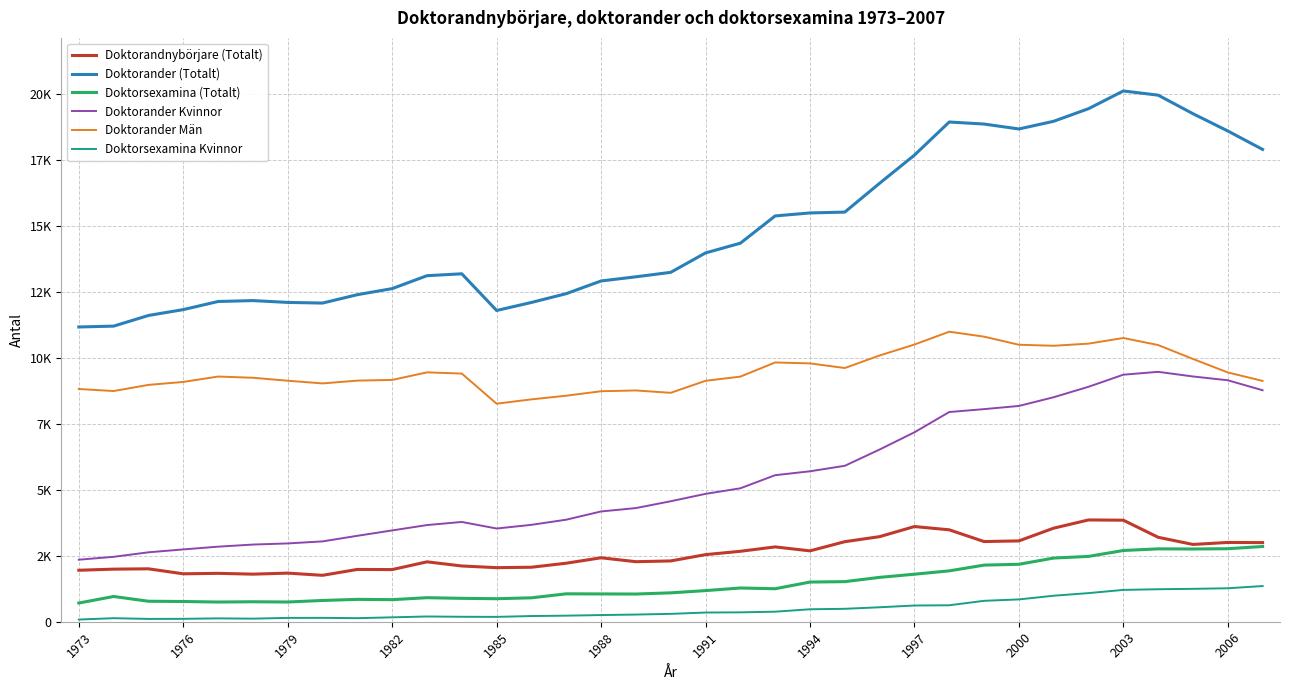

What is the value of the Doktorander Män point at the 35th from the left?

9131